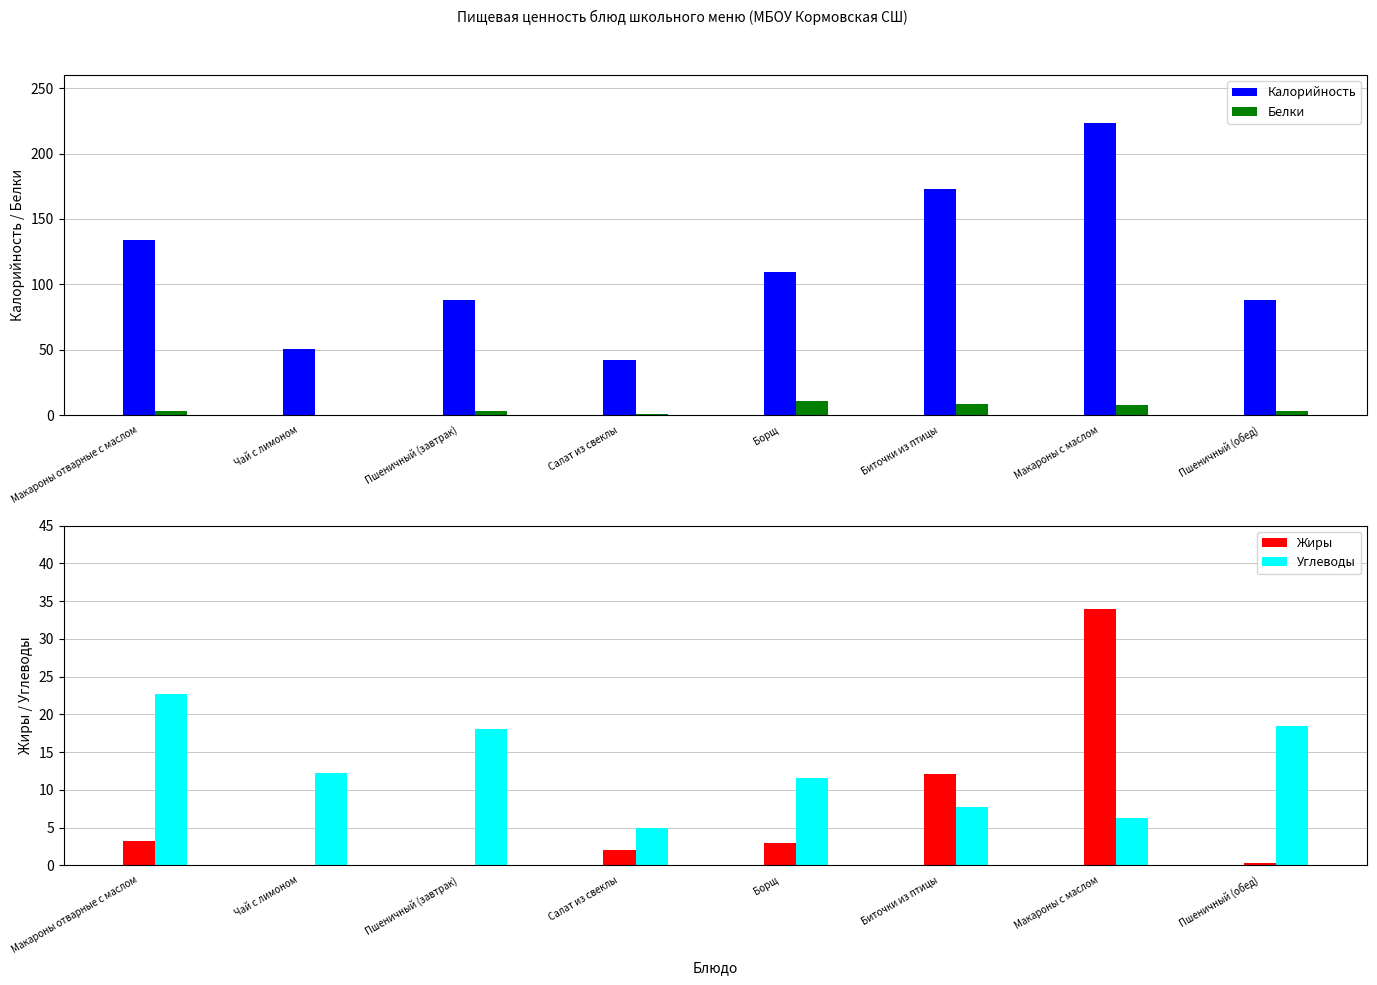

At which label does Калорийность reach its minimum?

Салат из свеклы